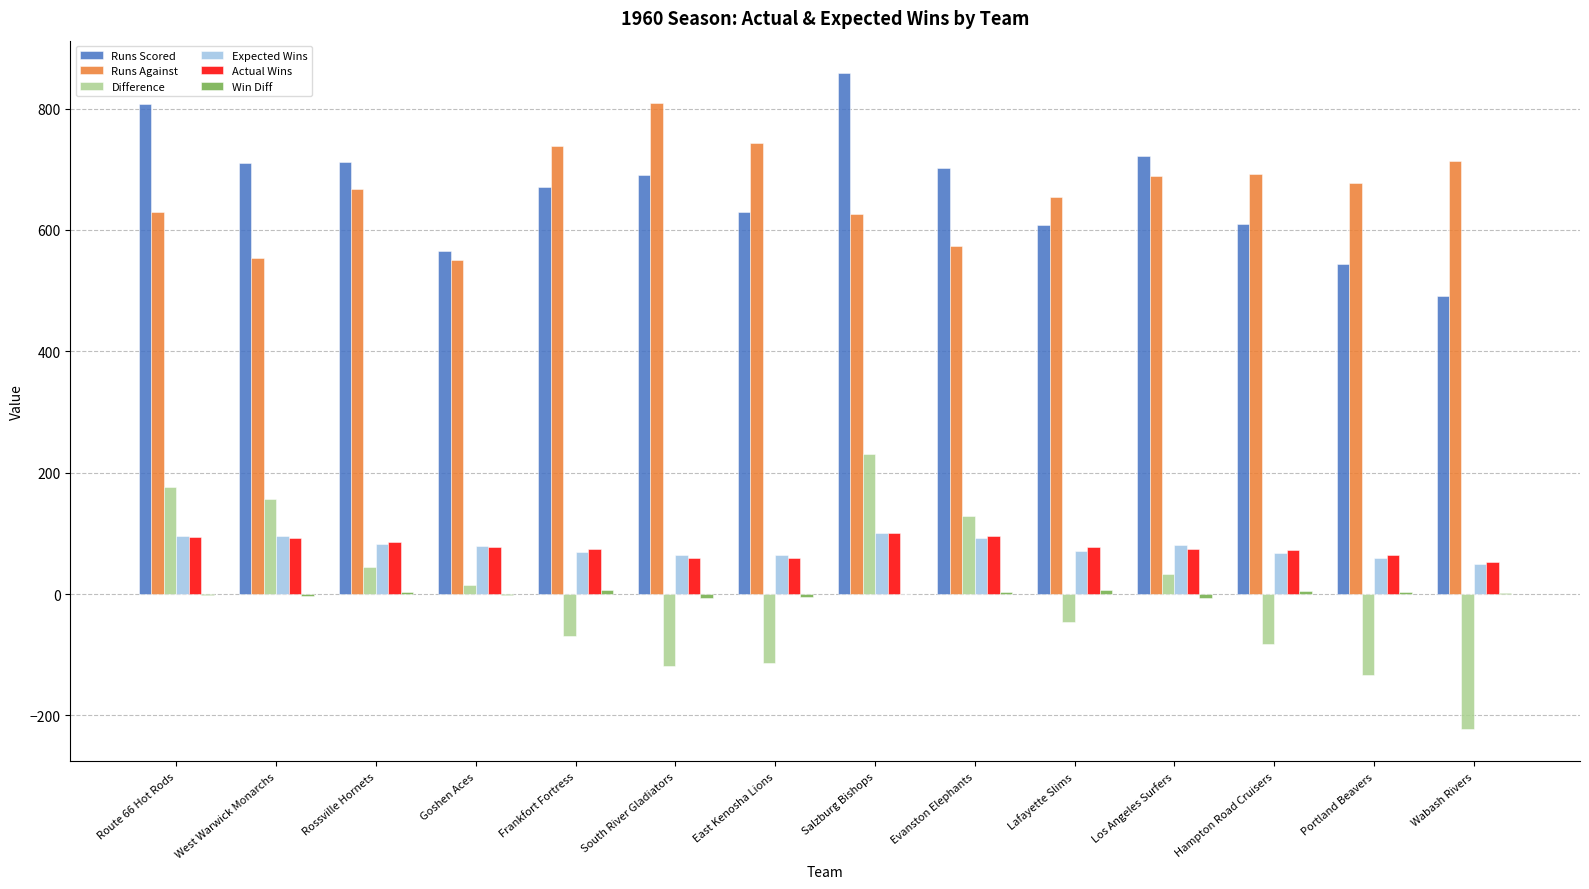

Which series changed the most between Los Angeles Surfers and Portland Beavers?

Runs Scored